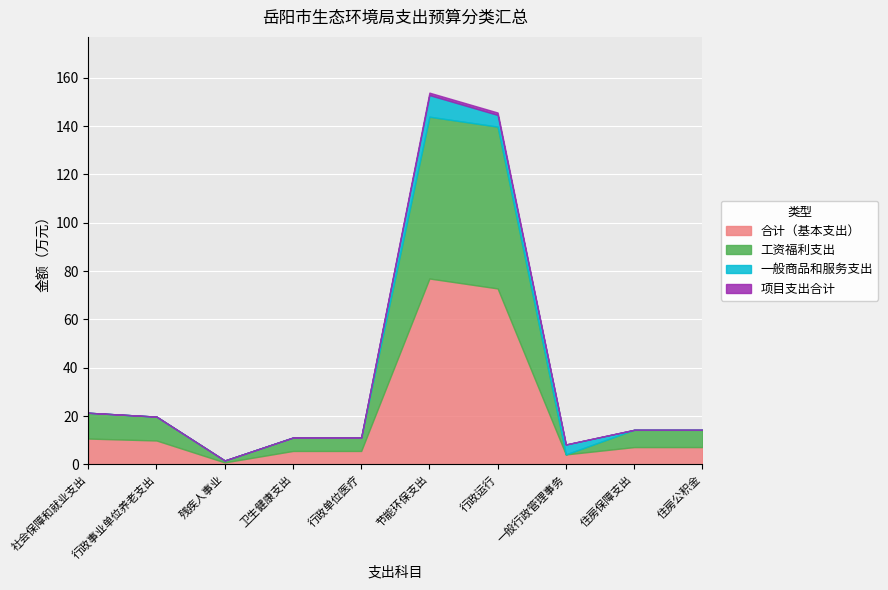

The value of 一般商品和服务支出 at 住房公积金 is 3.5. True or false?

False